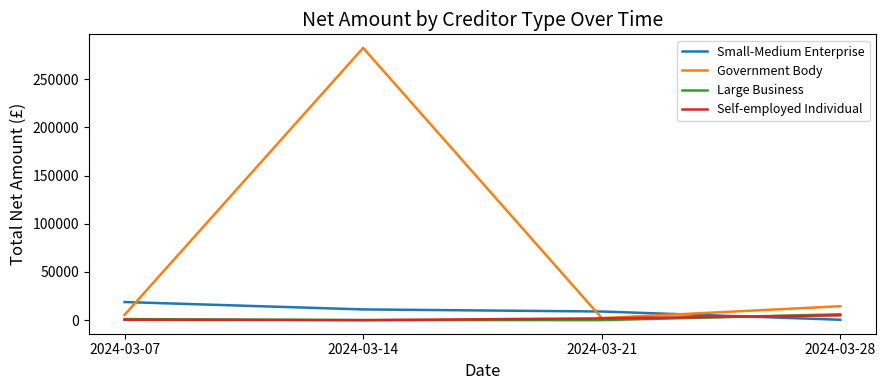

What is the sum of all Self-employed Individual values?

7105.0